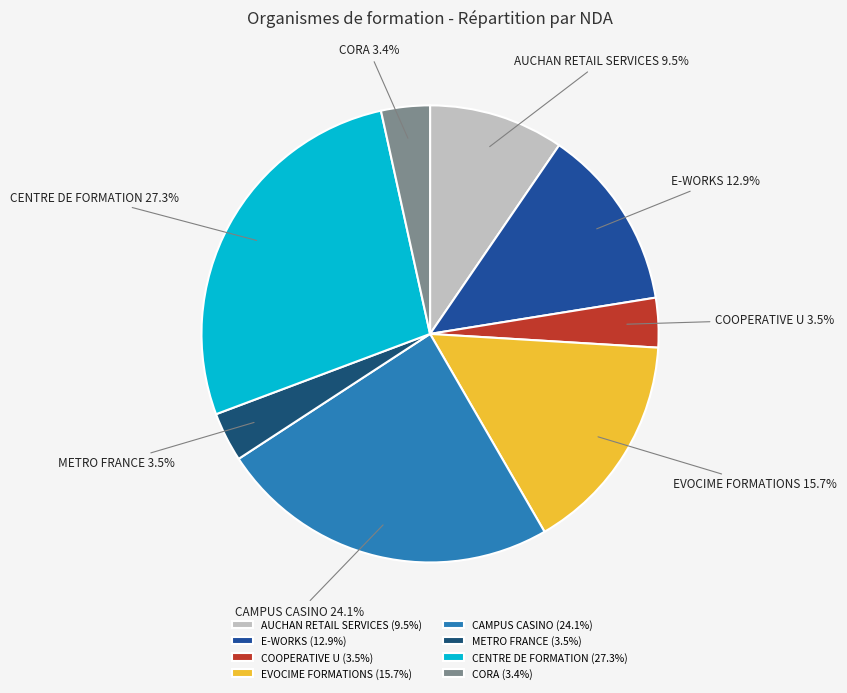

Which has a higher value, E-WORKS or METRO FRANCE?

E-WORKS